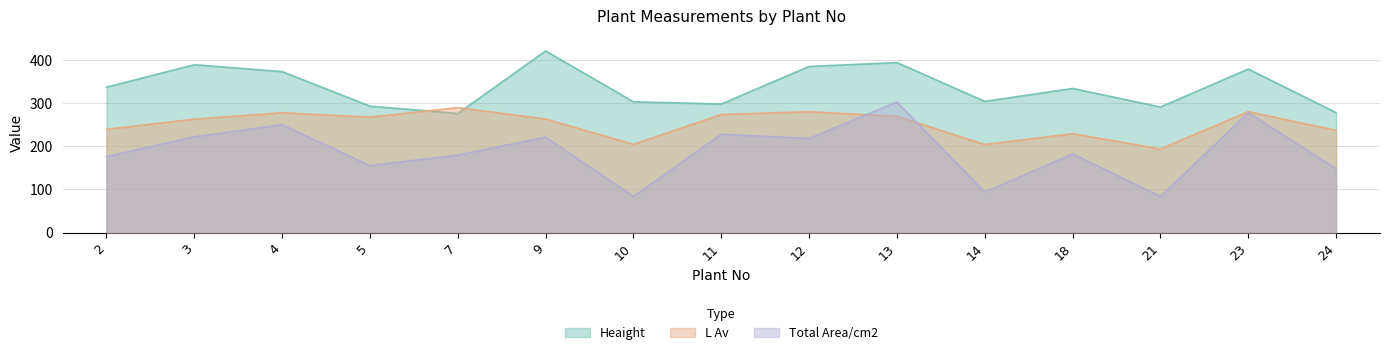

Which label corresponds to the largest value in the chart?

9